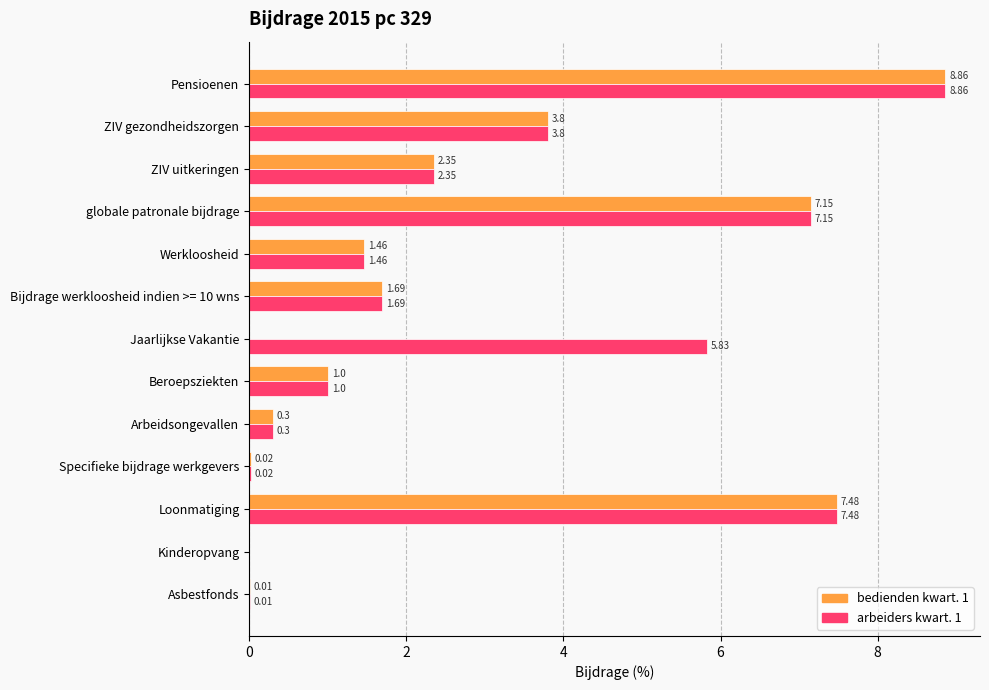

At which category is the sum across all series the highest?

Pensioenen